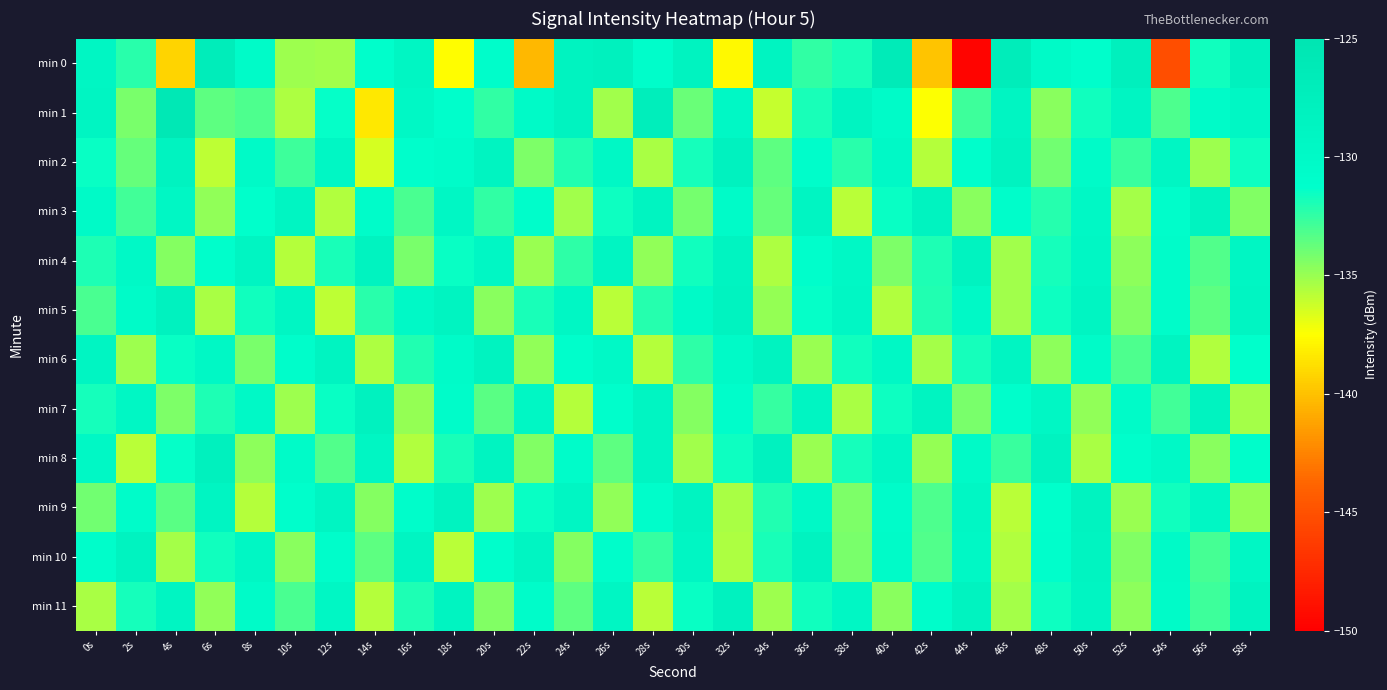

Between 10s and 42s, which series saw the biggest shift?

min 7